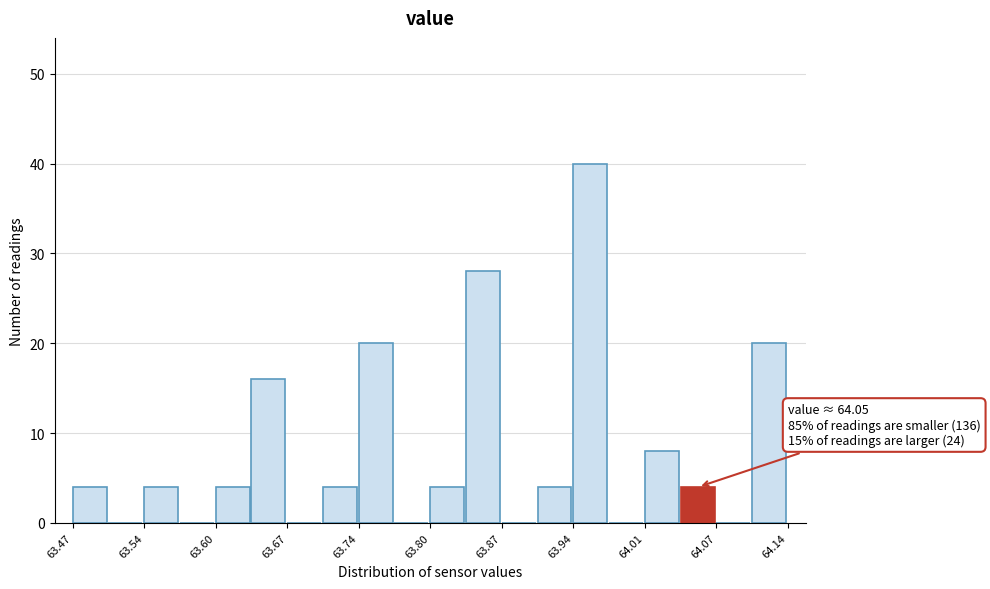

Around what value on the x-axis is the tallest bar? Give the approximate position of its centre, as read against the axis.

63.95